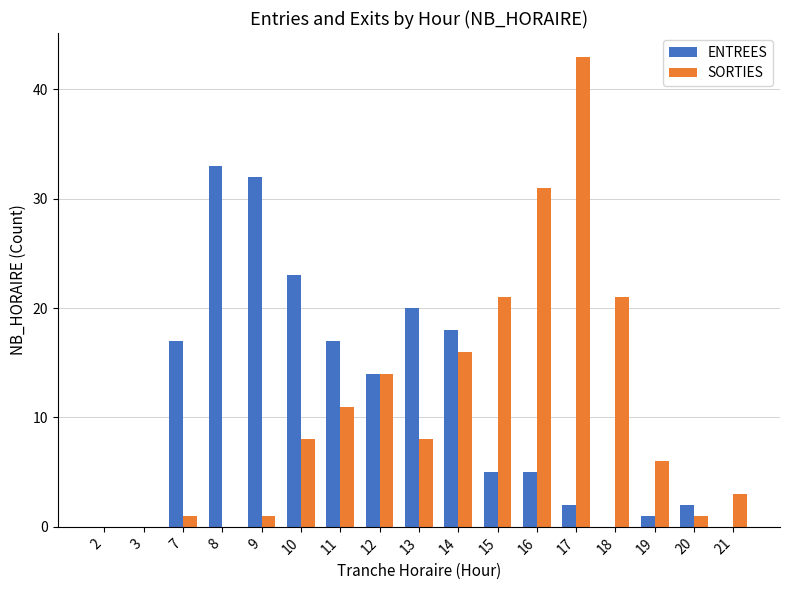

What is the difference between the ENTREES values at 19 and 2?

1